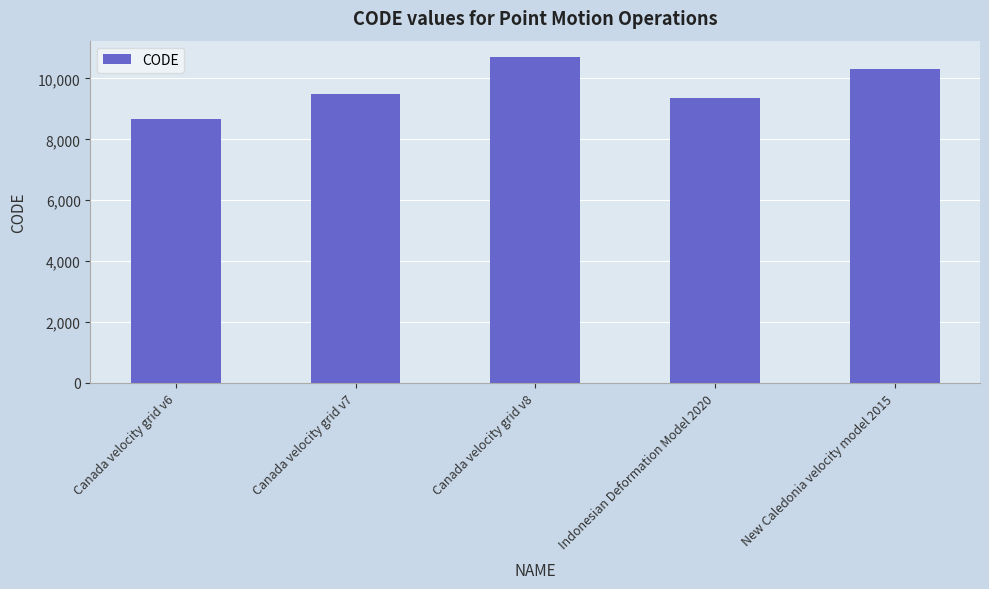

Which label corresponds to the smallest value in the chart?

Canada velocity grid v6